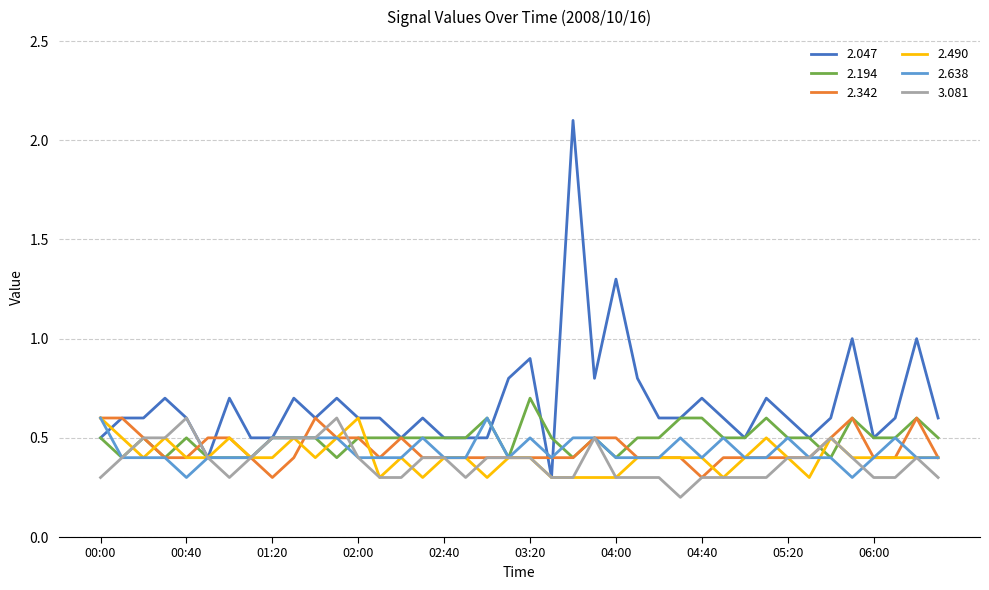

How many categories are shown in the chart?

40